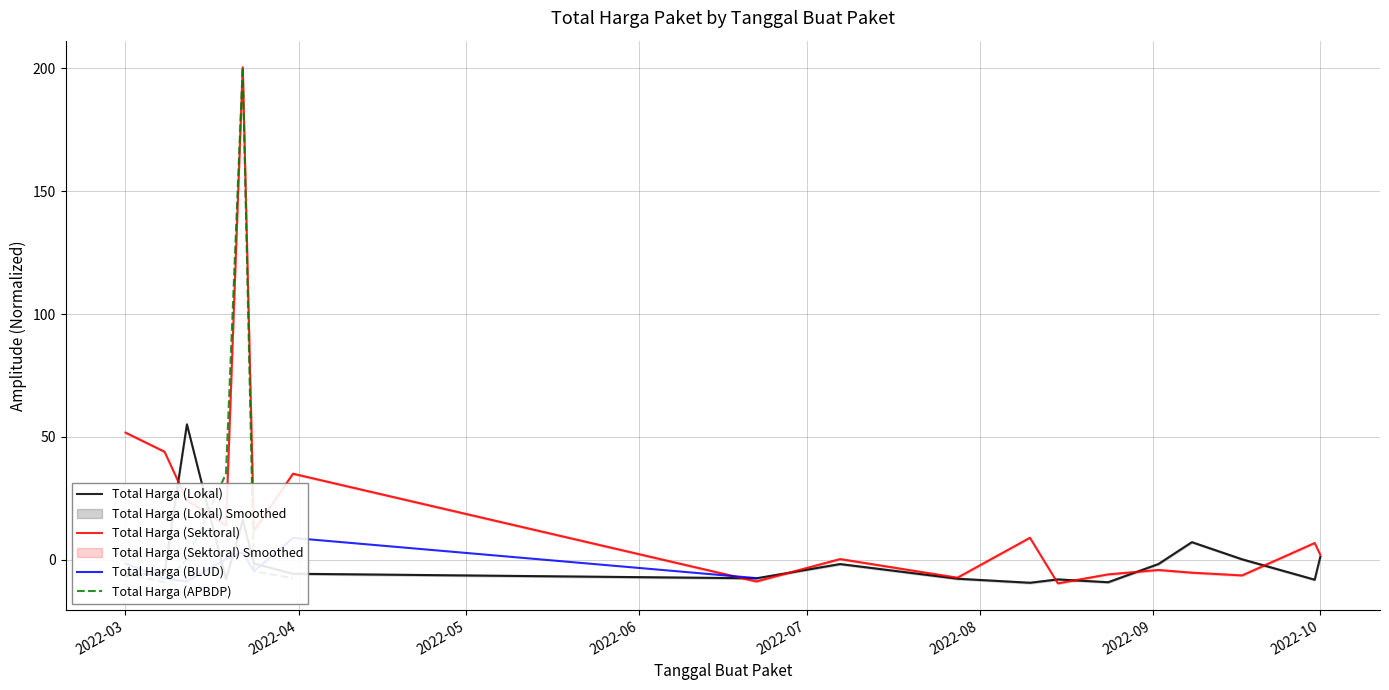

At which label is Total Harga (Sektoral) closest to 95?

2022-03